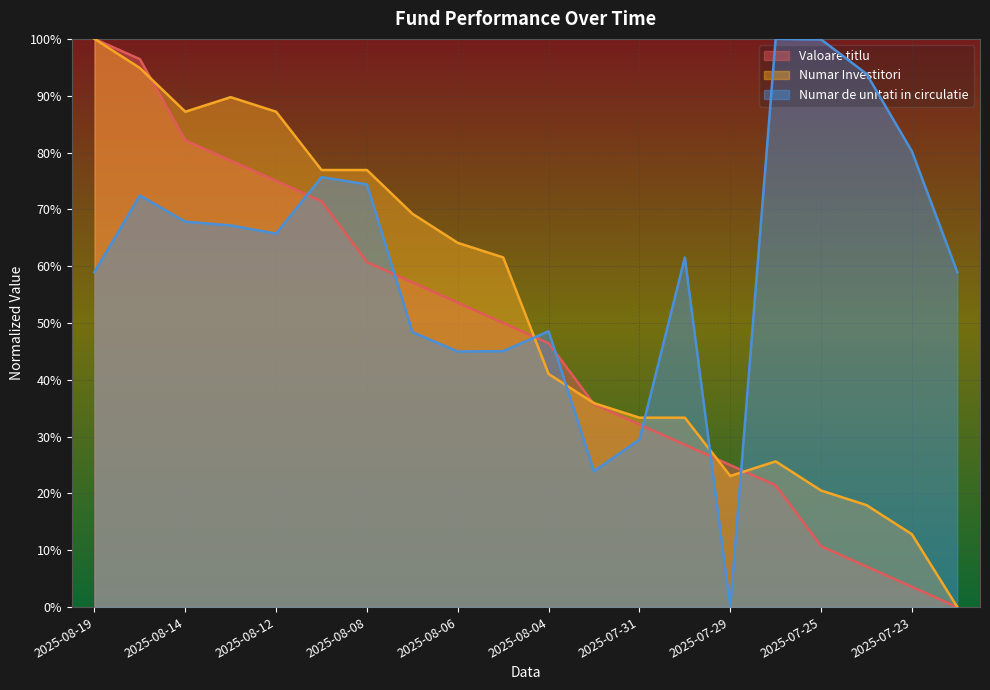

Between 2025-08-19 and 2025-08-06, which series saw the biggest shift?

Valoare titlu